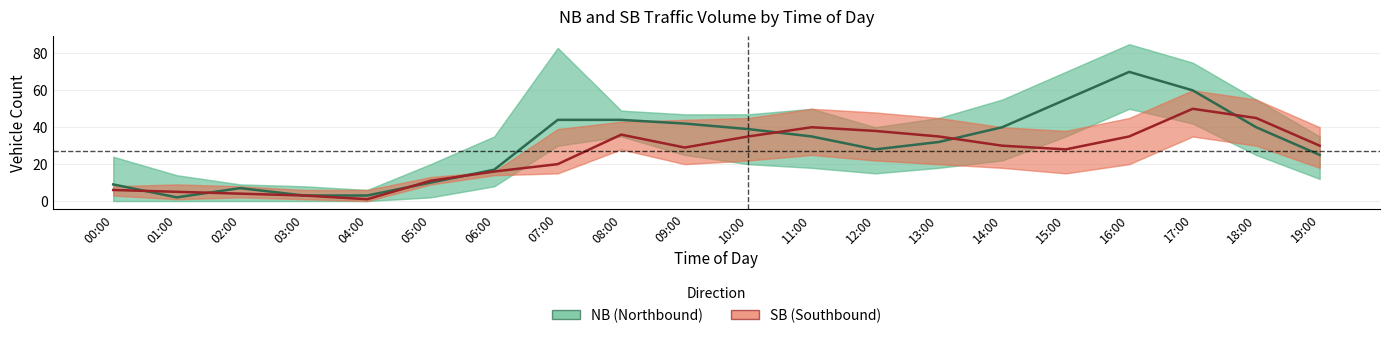

Which series has the largest total across all categories?

NB